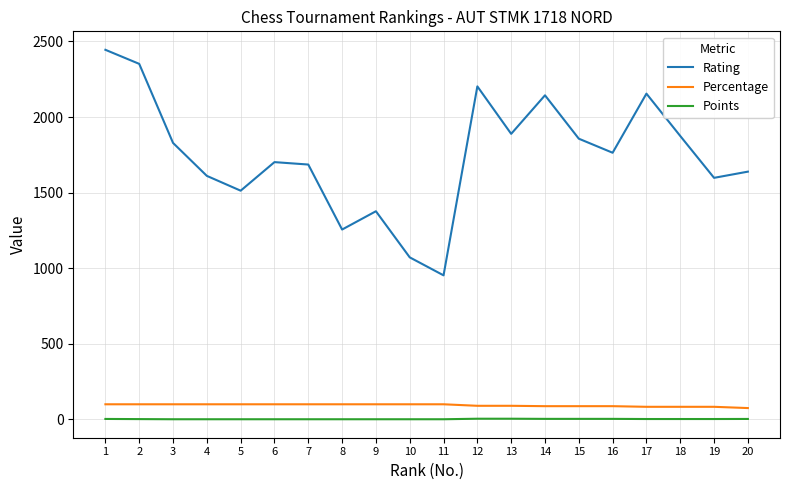

What are all the series names shown in the legend?

Rating, Percentage, Points